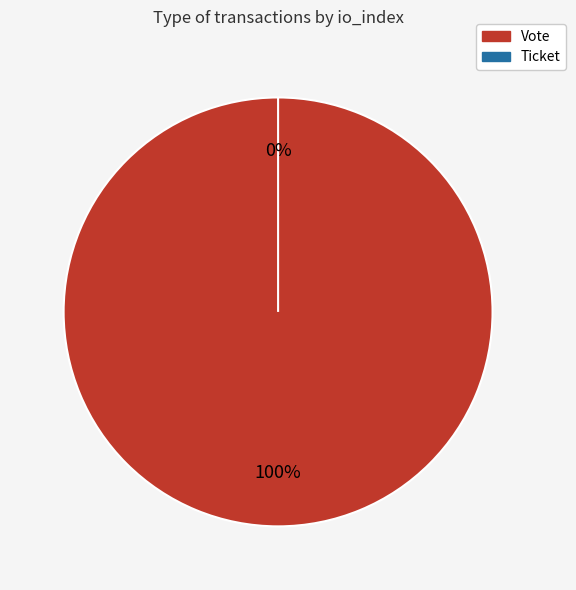

To the nearest percent, what is the combined percentage of Ticket and Vote?

100%